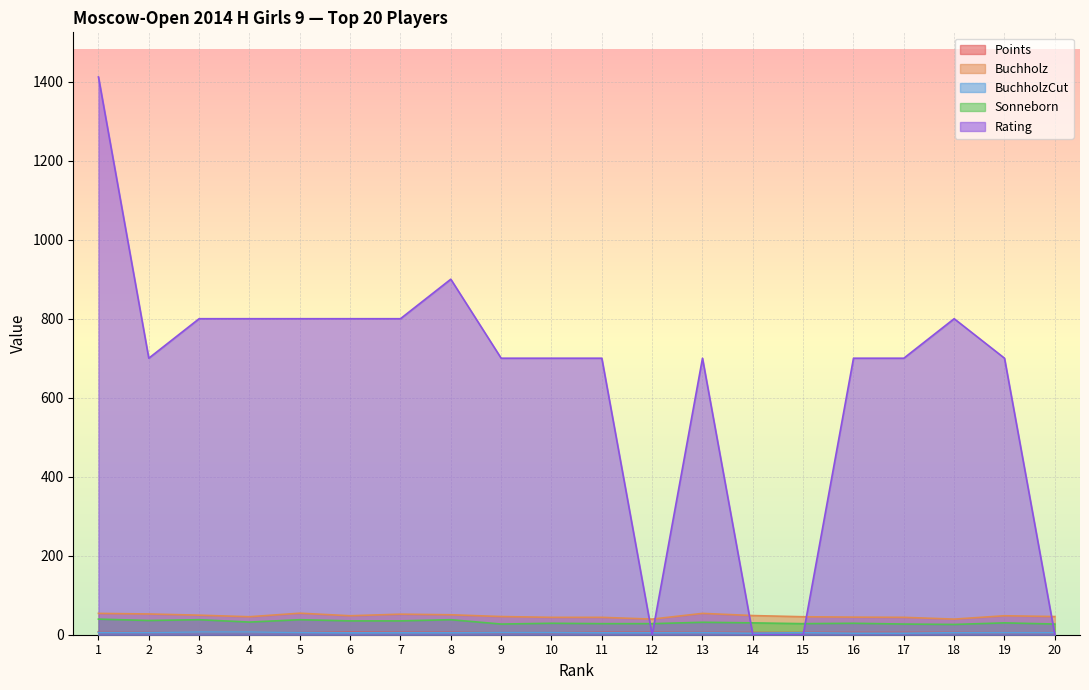

What are all the series names shown in the legend?

Points, Buchholz, BuchholzCut, Sonneborn, Rating